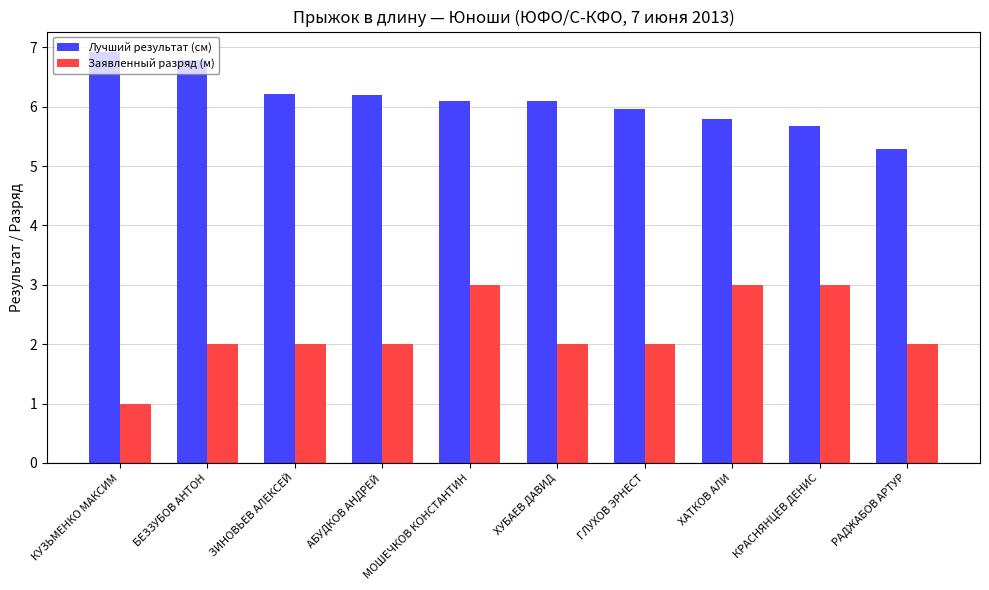

How many bars are there in each group?

2